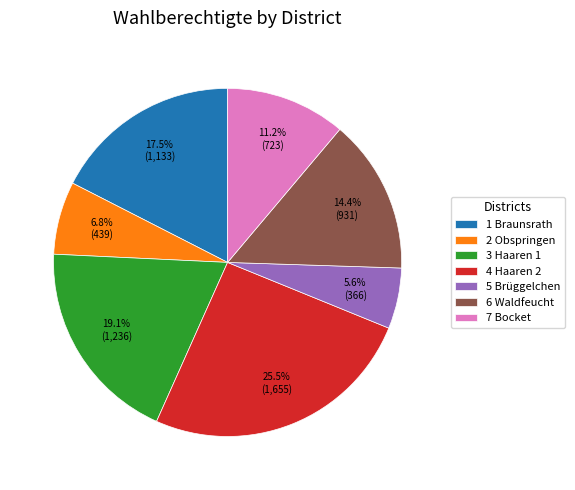

To the nearest percent, what is the difference between the largest and smallest slice percentages?

20%